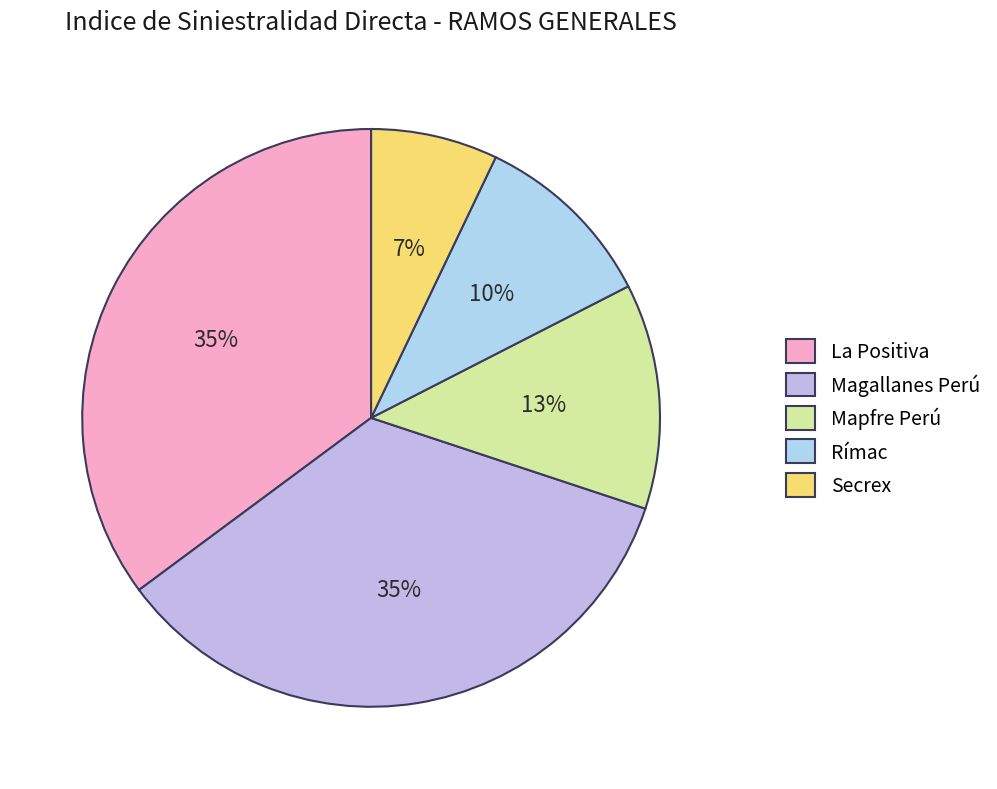

Which slice is the largest?

La Positiva